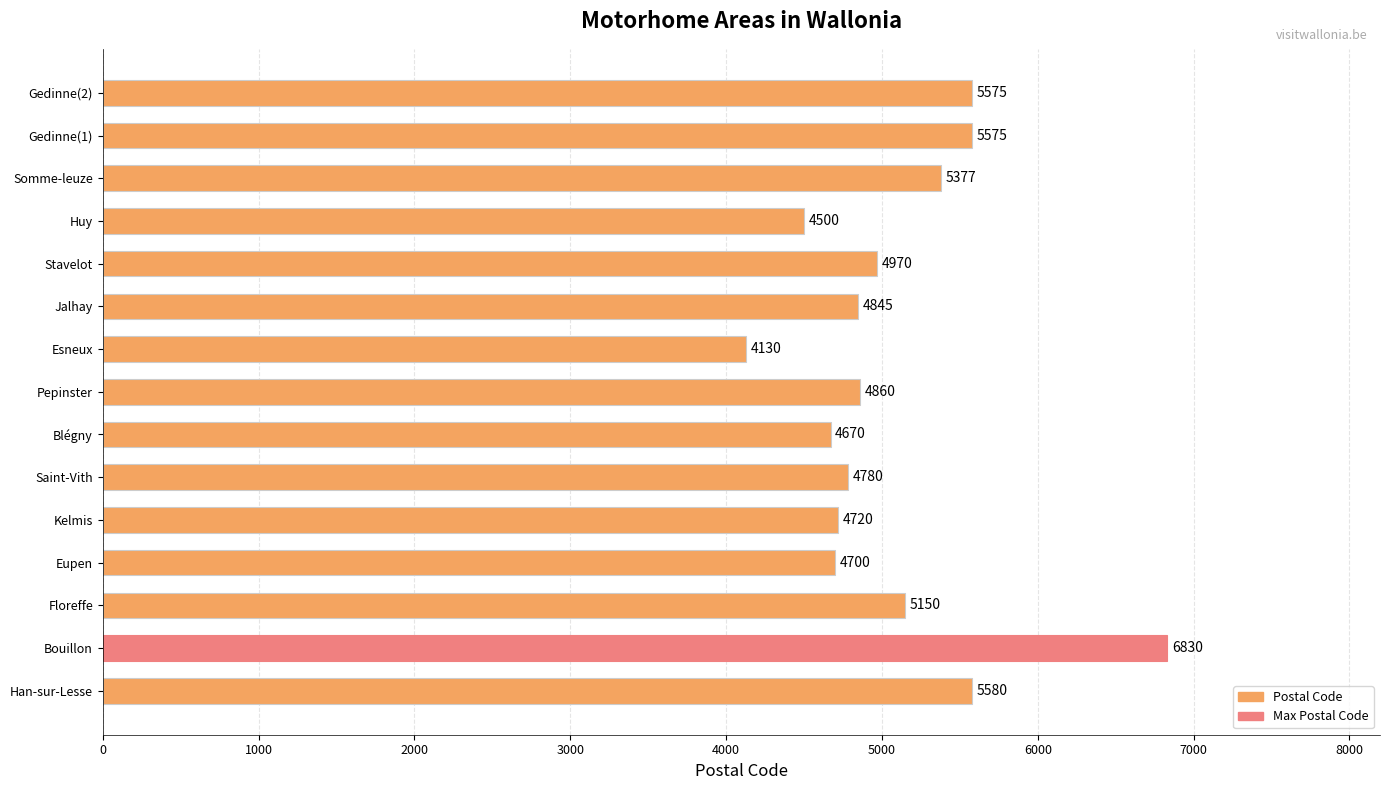

Reading bottom to top, what are all the values shown in this chart?

Han-sur-Lesse=5580	Bouillon=6830	Floreffe=5150	Eupen=4700	Kelmis=4720	Saint-Vith=4780	Blégny=4670	Pepinster=4860	Esneux=4130	Jalhay=4845	Stavelot=4970	Huy=4500	Somme-leuze=5377	Gedinne(1)=5575	Gedinne(2)=5575